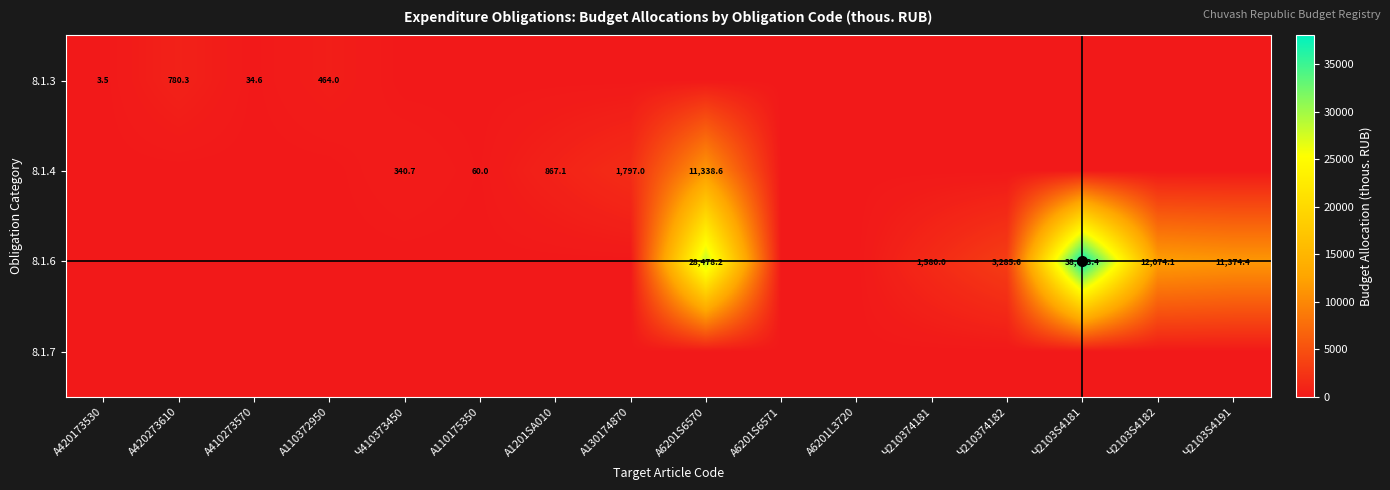

Is the value of 8.1.4 at A6201S6570 greater than the value of 8.1.3 at A110372950?

Yes